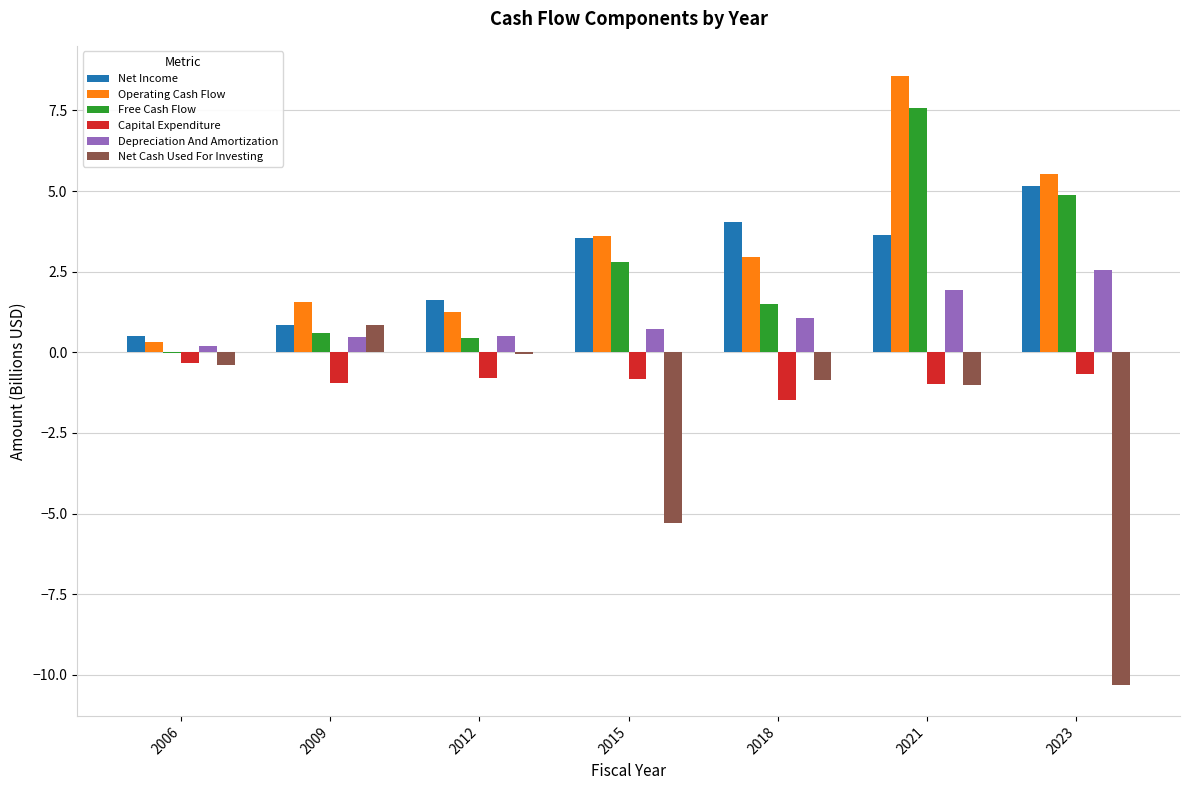

At which label does Depreciation And Amortization reach its peak?

2023